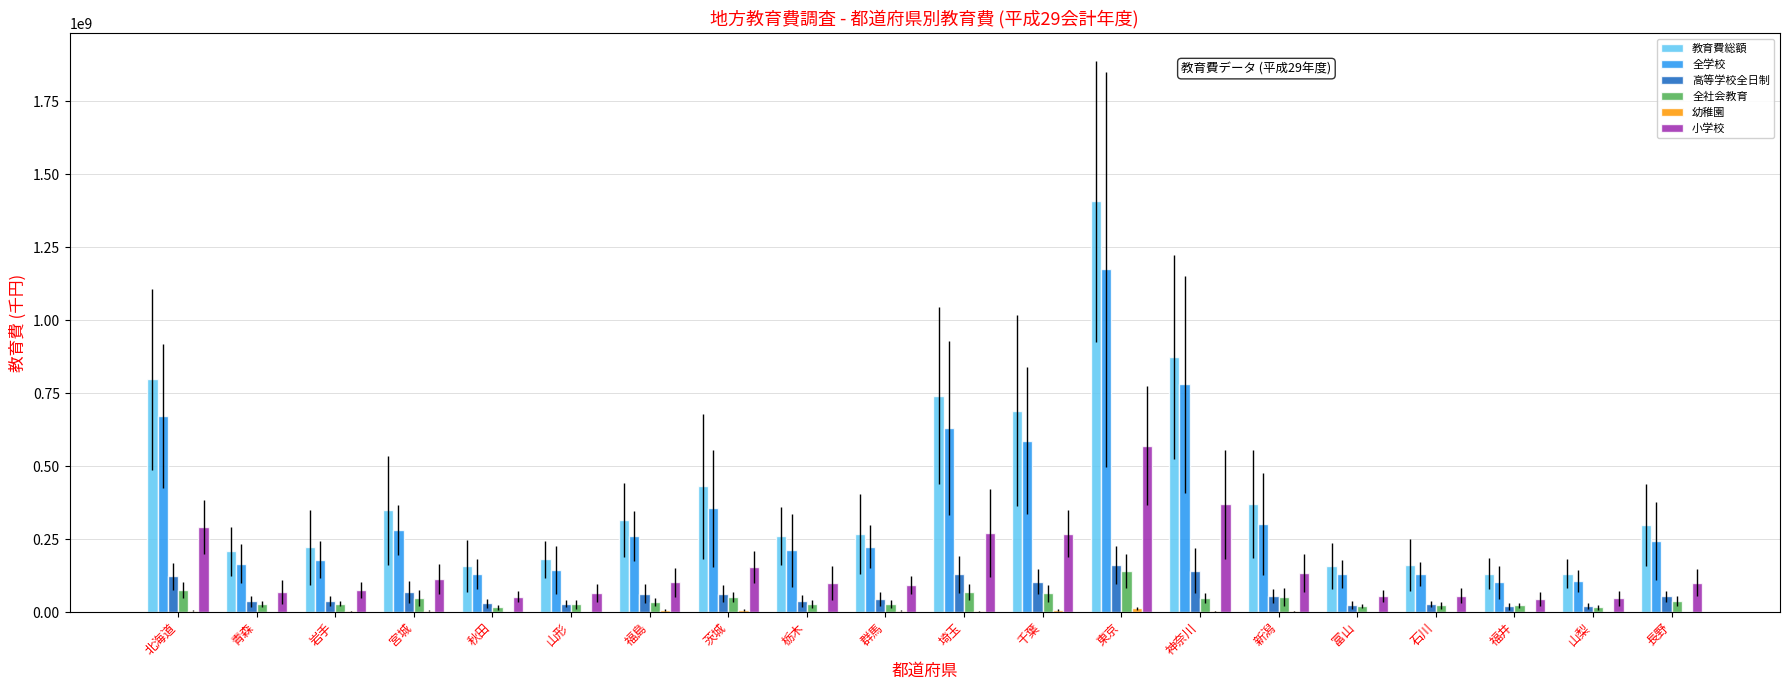

Which series has the widest spread of values?

教育費総額